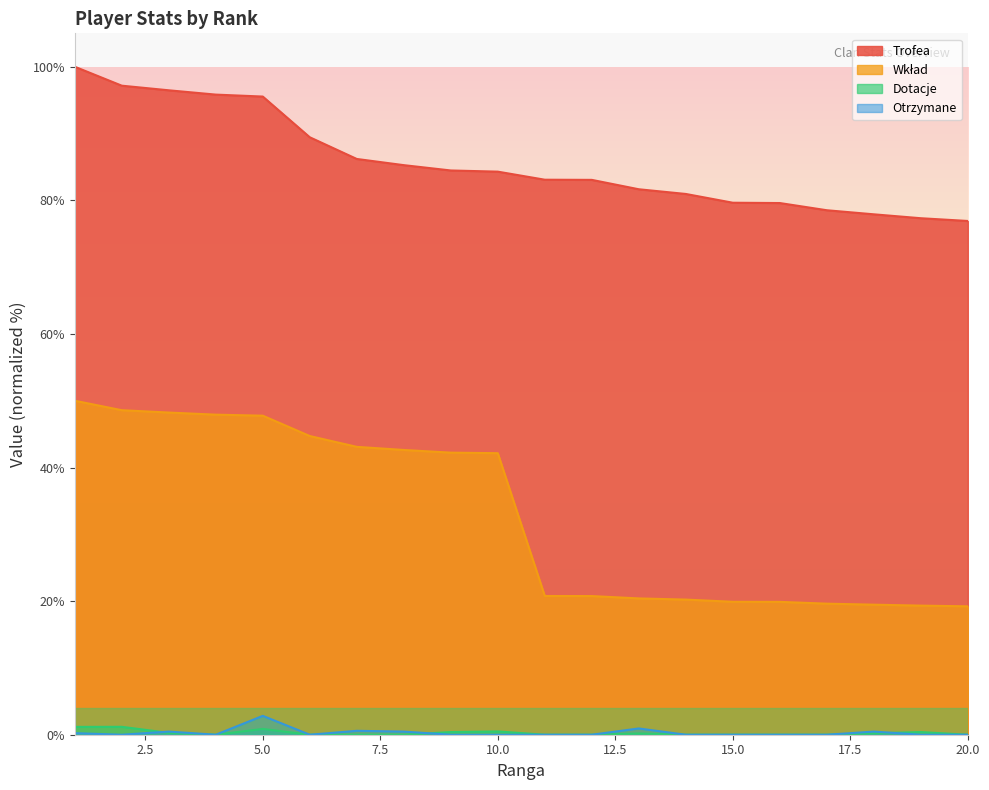

At which category is the sum across all series the highest?

1